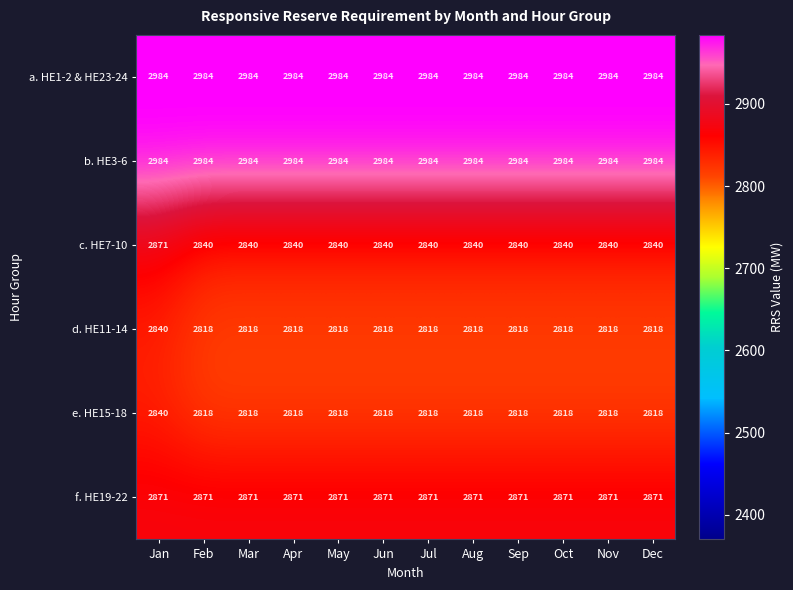

Is it true that f. HE19-22 equals 2871 at Jun?

True